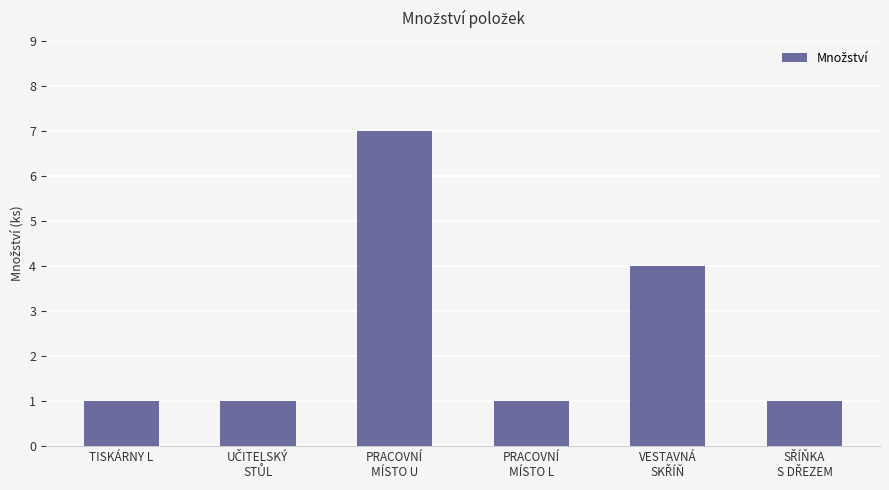

What is the maximum value shown in the chart?

7